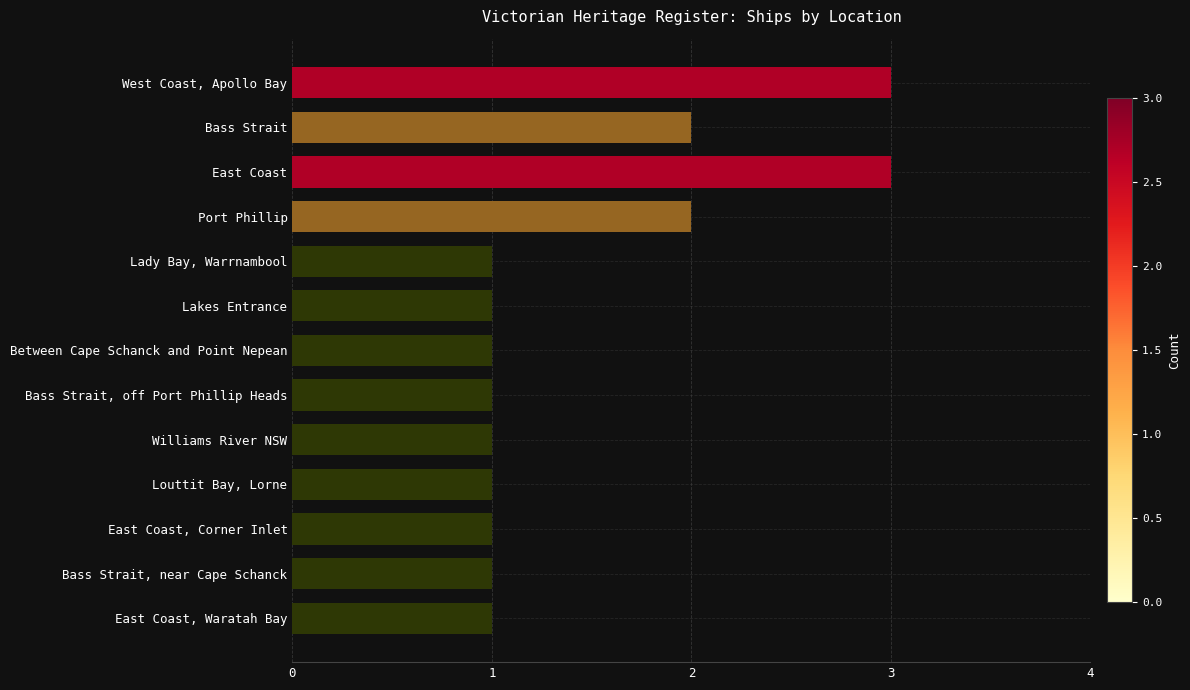

Which has a higher value, Bass Strait, off Port Phillip Heads or Bass Strait?

Bass Strait